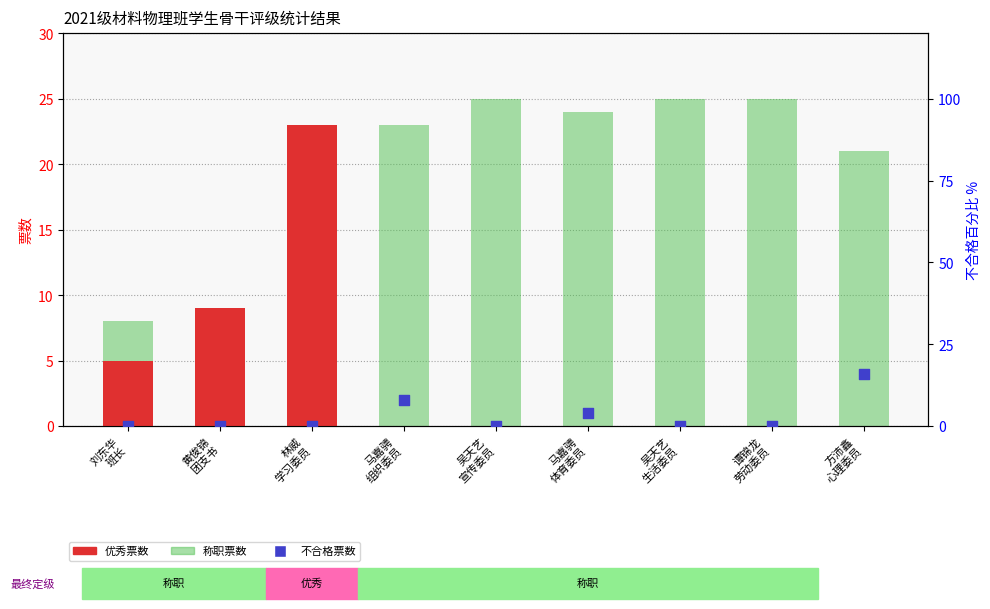

At how many categories does at least one series exceed 2?

9